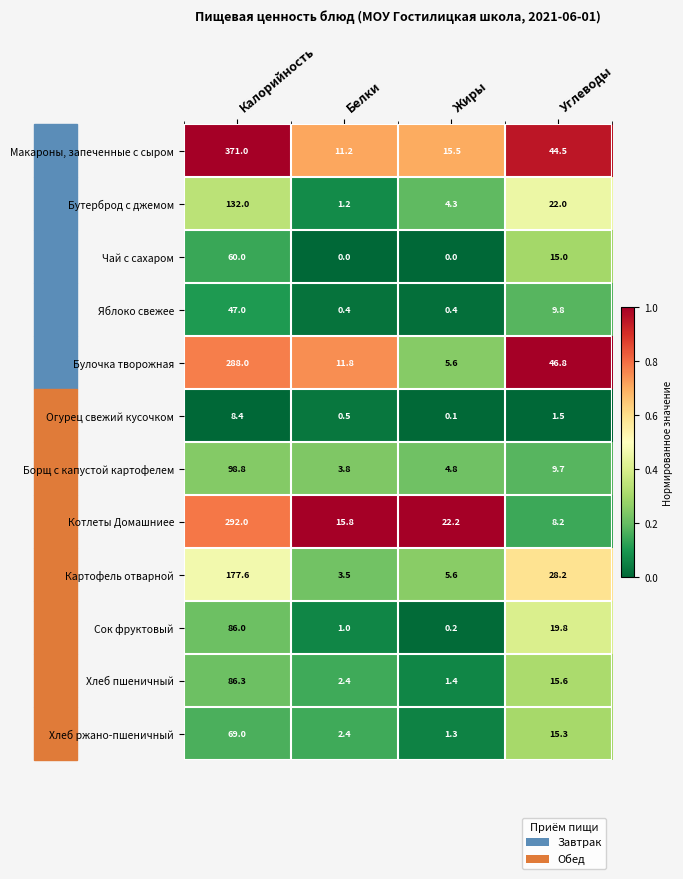

What is the total value across all series at Белки?

54.0